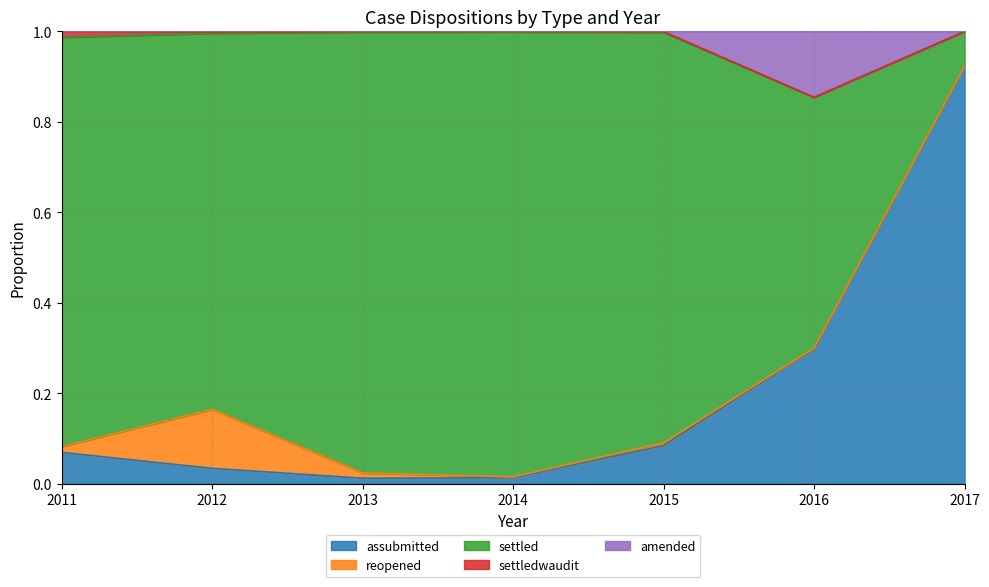

What is the difference between the assubmitted values at 2015 and 2012?

0.1